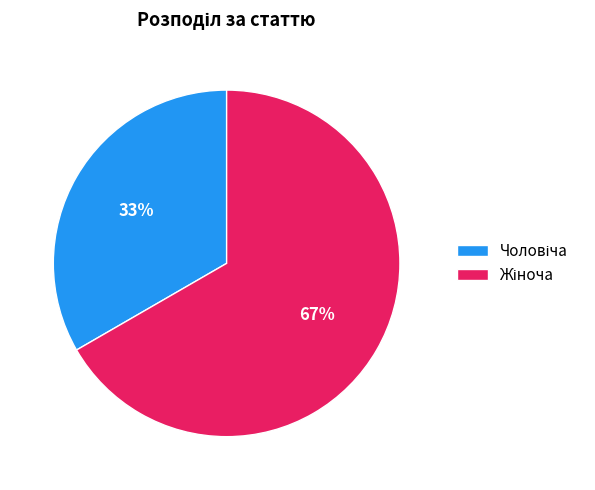

To the nearest percent, what is the average slice percentage?

50%